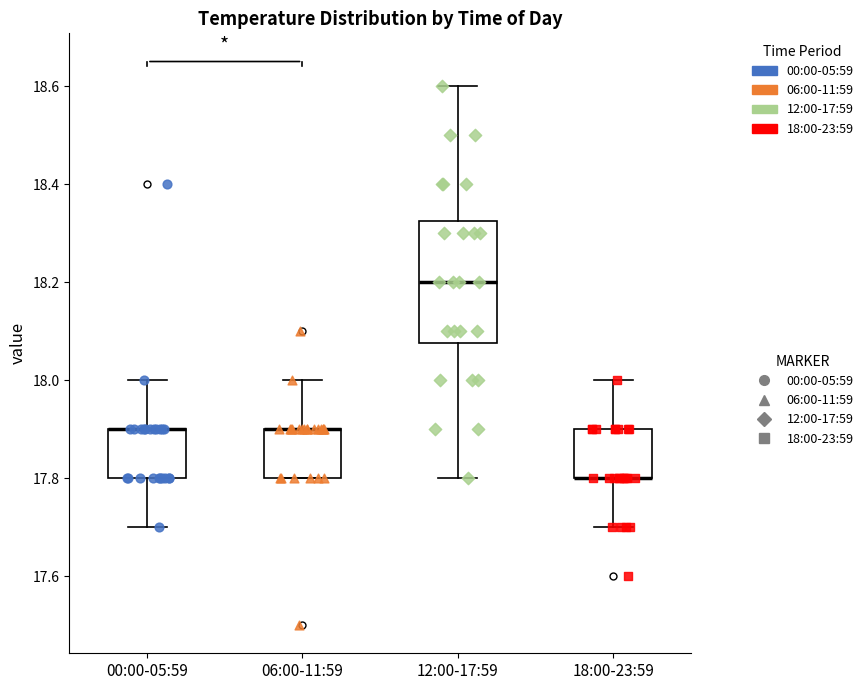

Where is the lower edge of the box for 12:00-17:59 on the y-axis? The values are not printed on the chart, so give them approximately, as read against the axis.

18.08